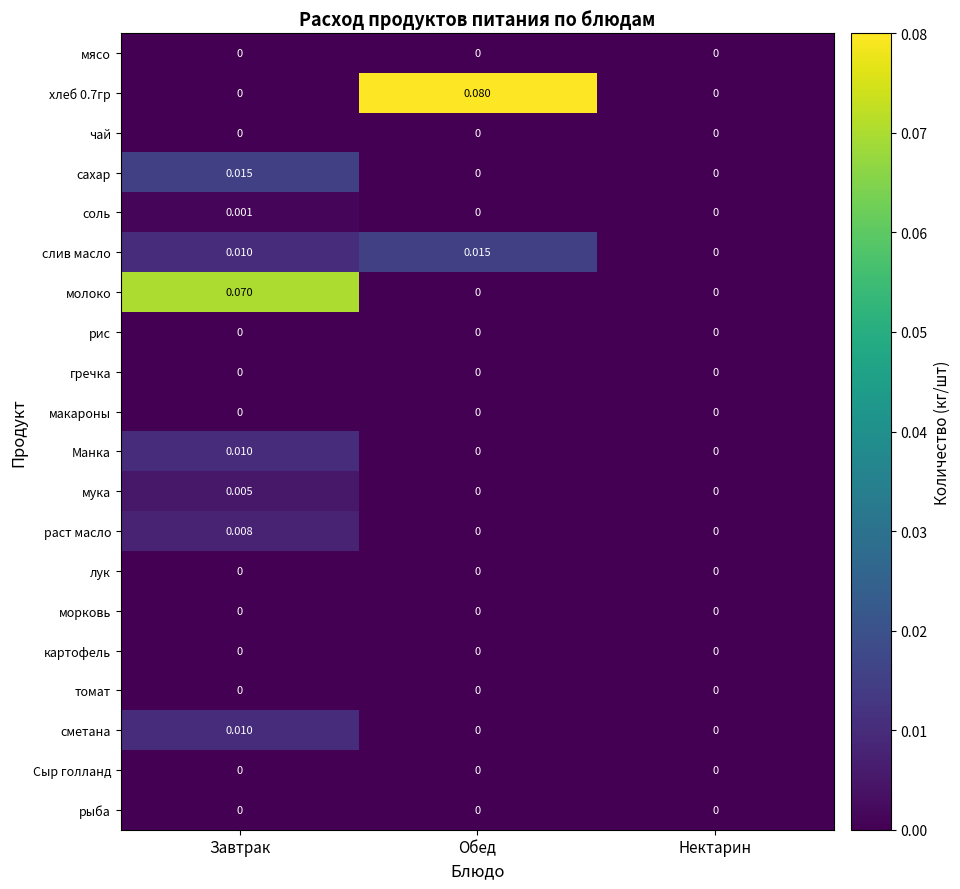

Which category has the highest value across all series?

Обед